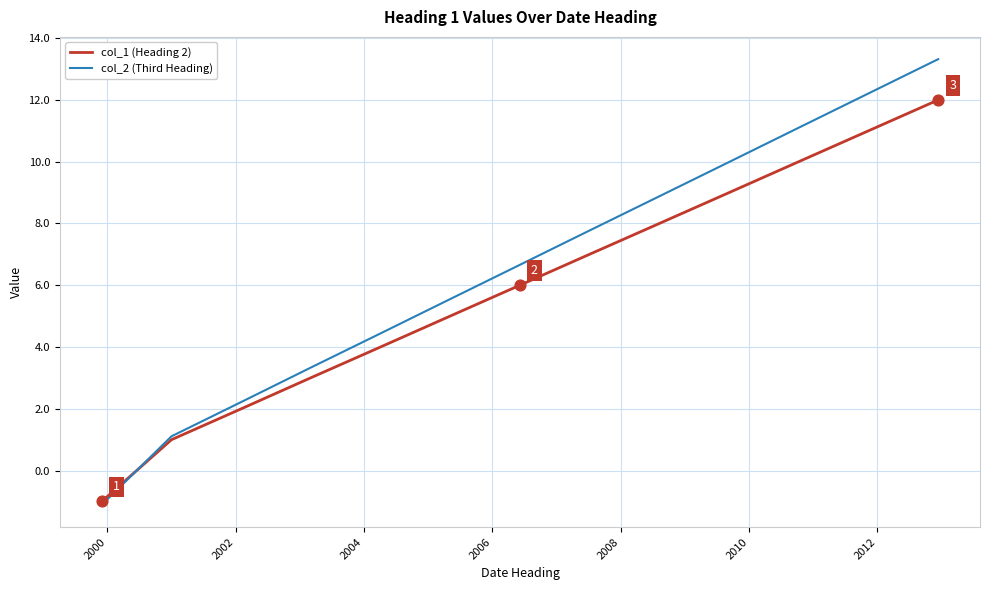

What are all the series names shown in the legend?

col_1 (Heading 2), col_2 (Third Heading)